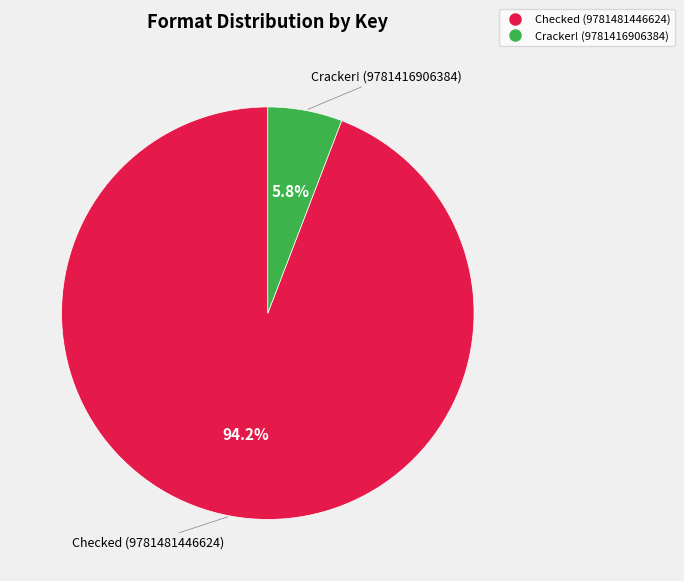

Which category has the biggest portion of the pie?

Checked (9781481446624)